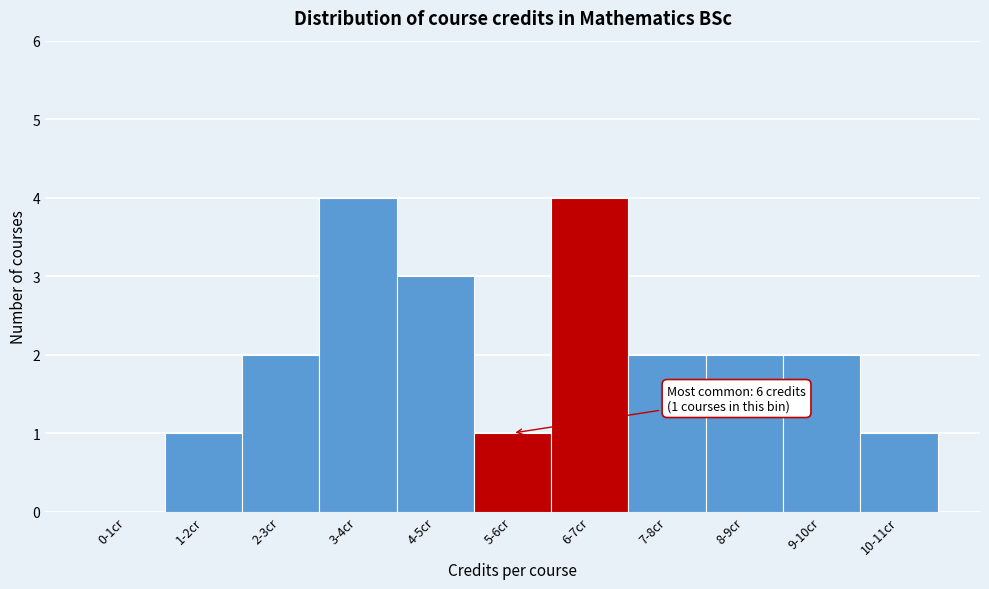

Reading left to right, list all the values displayed in this chart.

0-1cr=0	1-2cr=1	2-3cr=2	3-4cr=4	4-5cr=3	5-6cr=1	6-7cr=4	7-8cr=2	8-9cr=2	9-10cr=2	10-11cr=1